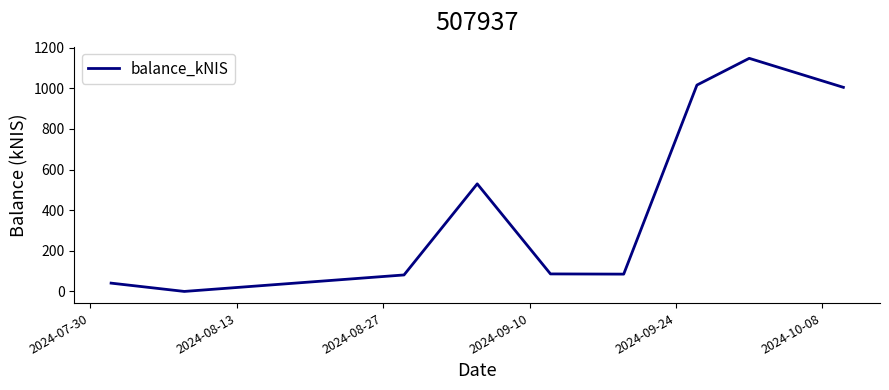

Count the number of categories in the chart.

9